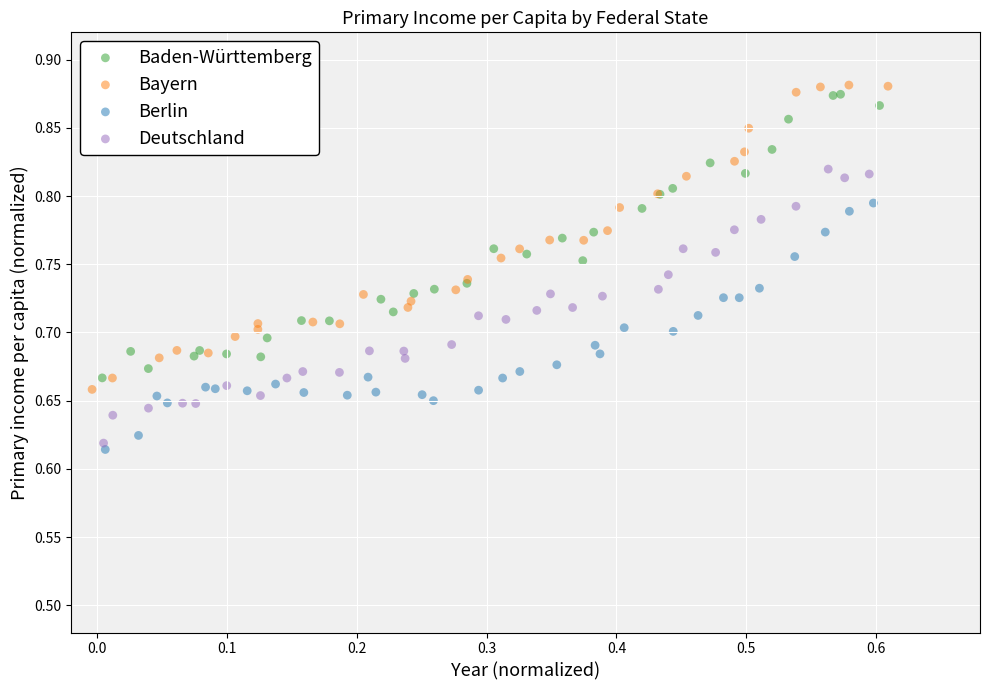

What are all the series names shown in the legend?

Baden-Württemberg, Bayern, Berlin, Deutschland